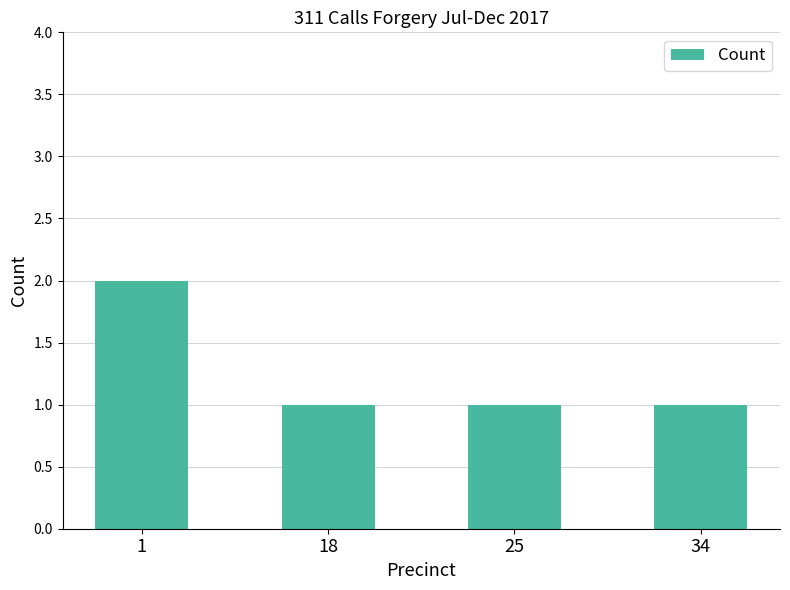

What is the difference between the maximum and second lowest values?

1